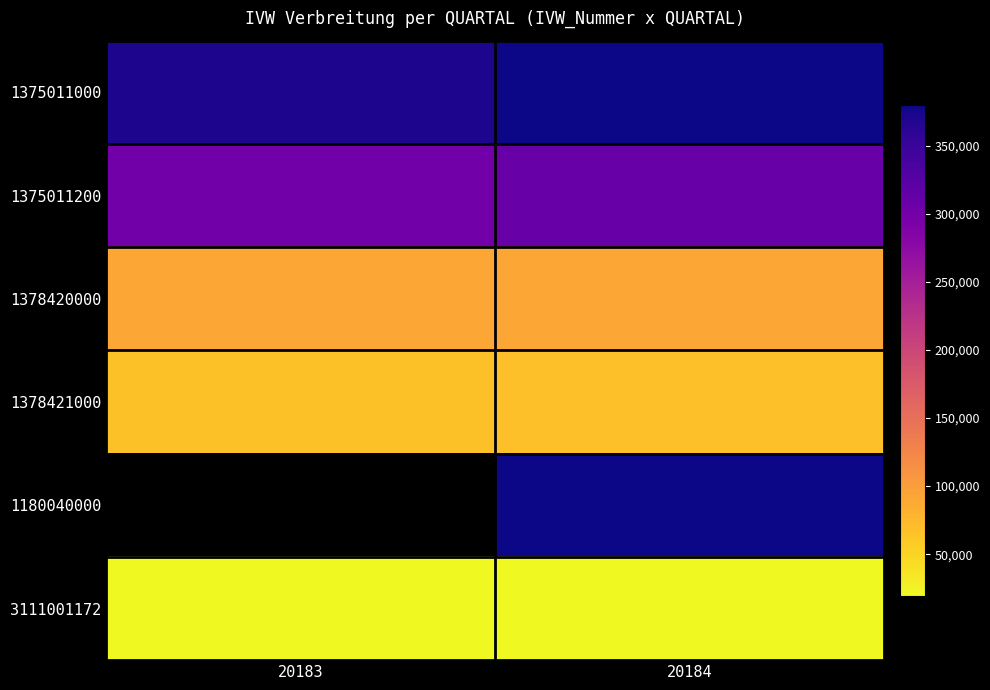

True or false: 1375011000 has a value of 370446.0 at 20183.

True